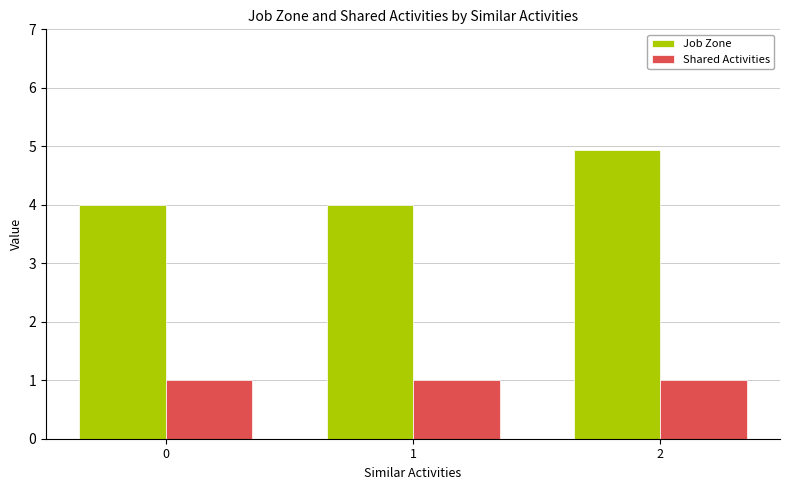

Is it true that Shared Activities equals 0.3 at 0?

False